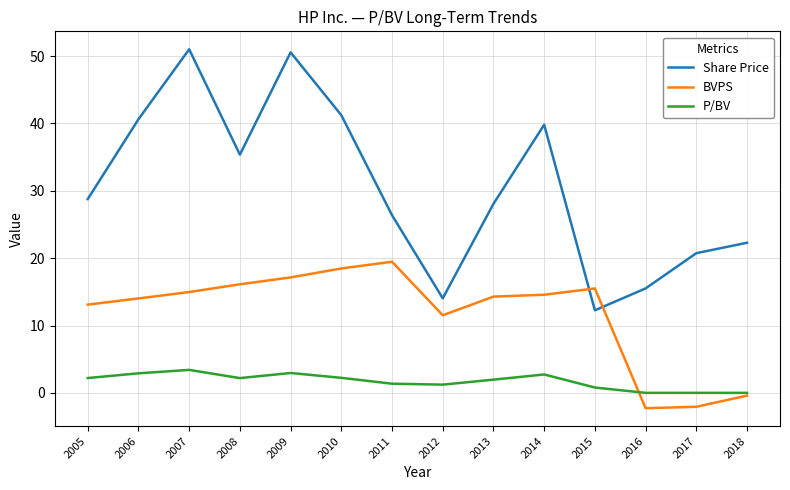

What is the difference between the highest and lowest values at 2017?

22.8